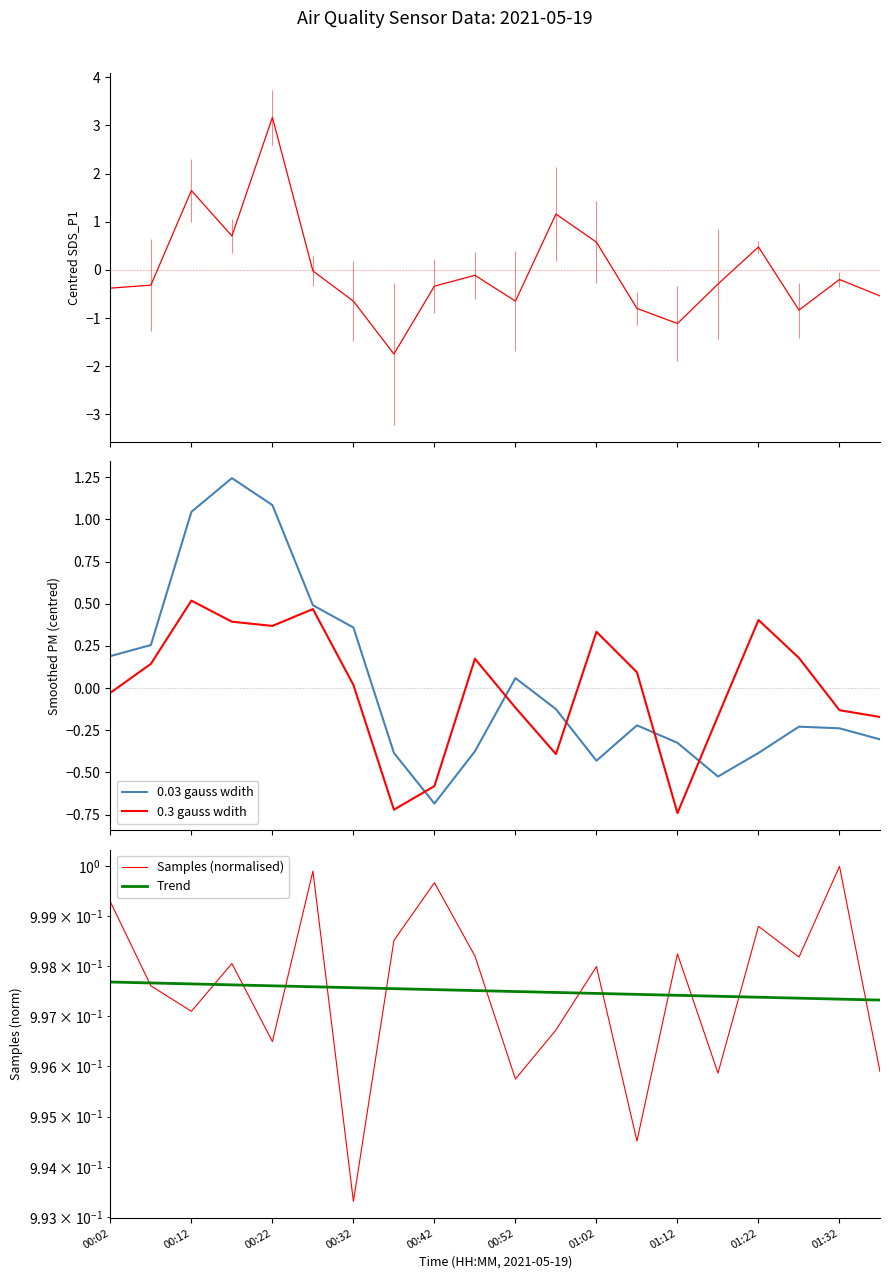

After their last crossing, which series has the higher values: 0.3 gauss wdith or 0.03 gauss wdith?

0.3 gauss wdith